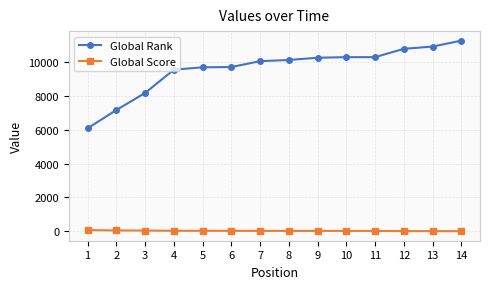

Which series has the largest range (max minus min)?

Global Rank